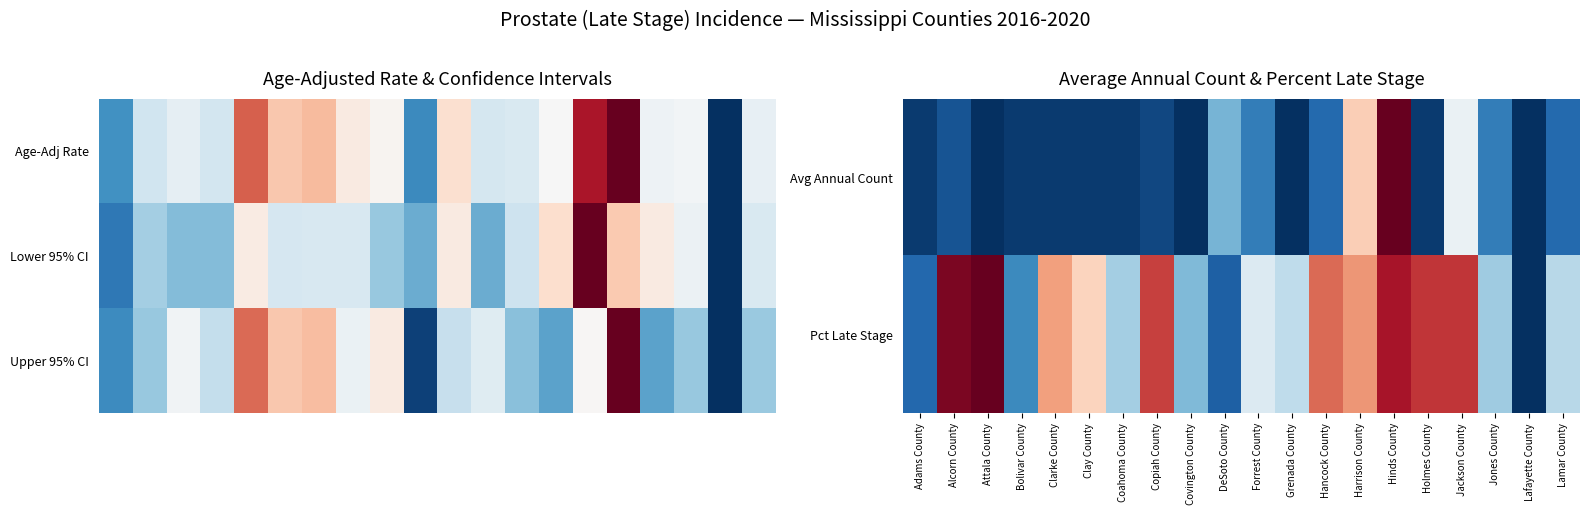

At how many categories does at least one series exceed 0?

19